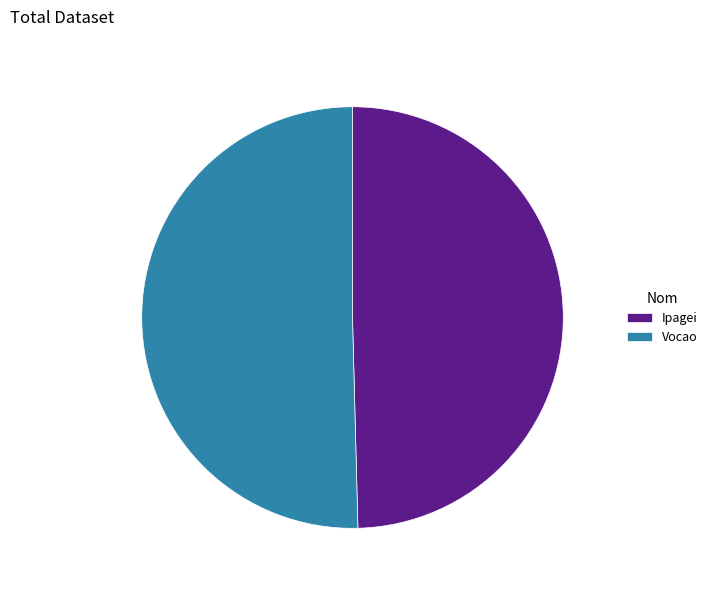

Between Ipagei and Vocao, which is larger?

Vocao